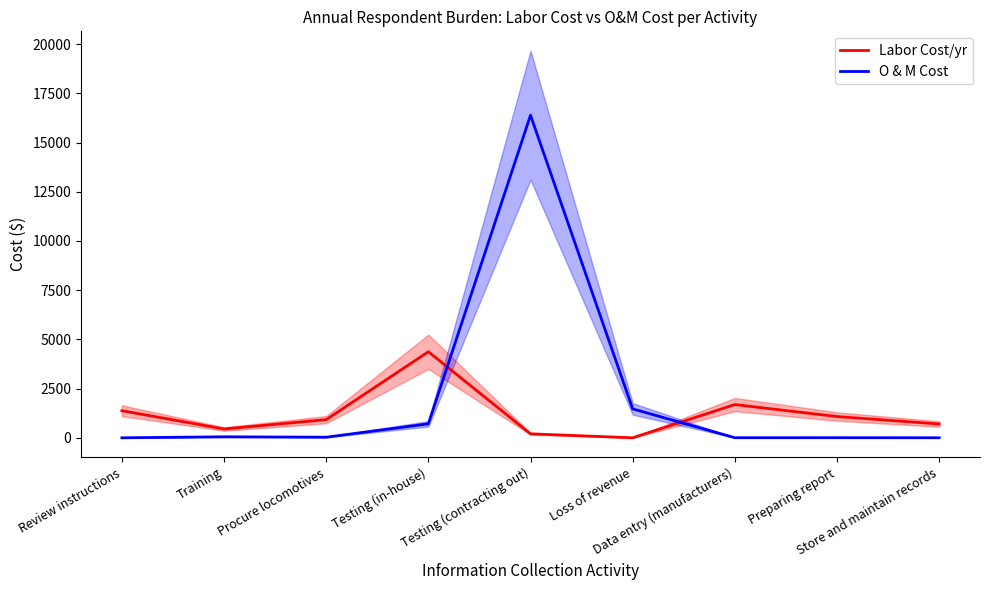

True or false: Labor Cost/yr has a value of 701.8 at Store and maintain records.

True